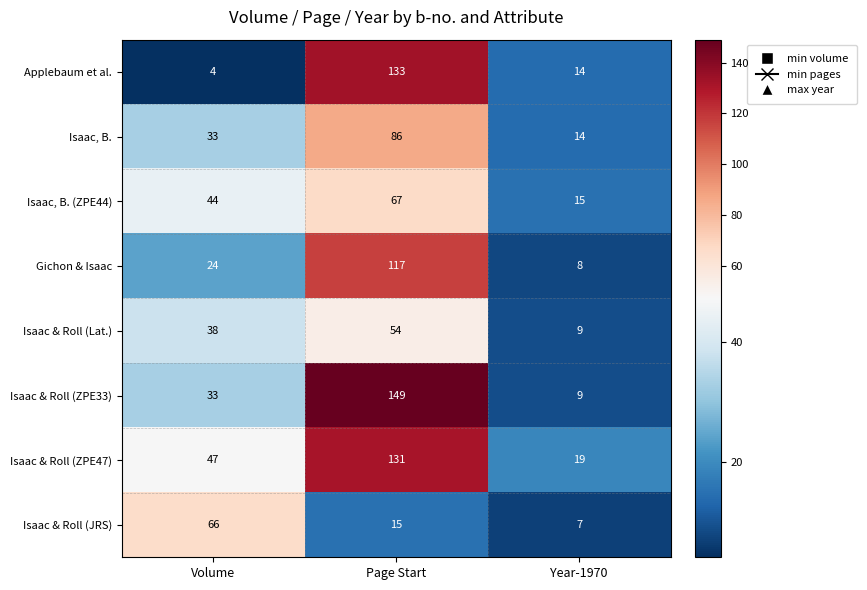

How many data points in Isaac & Roll (Lat.) are less than 38?

1